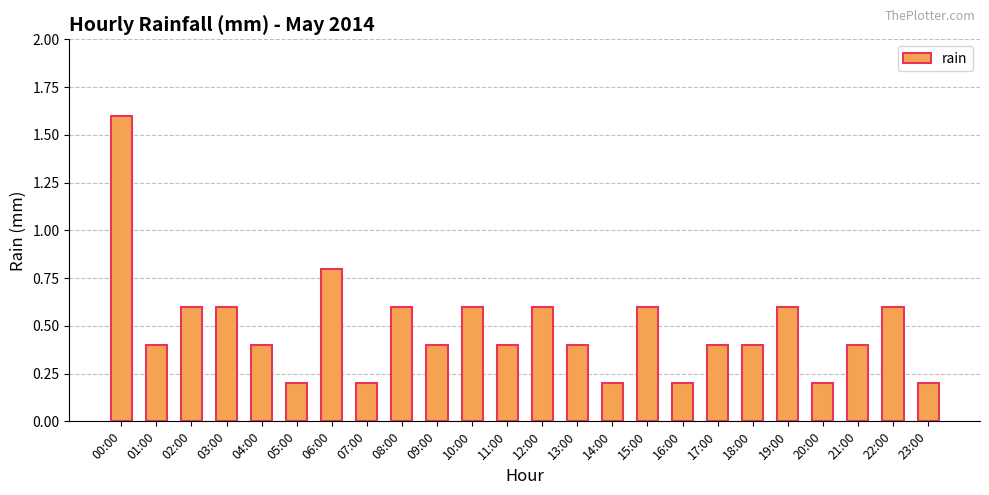

What is the sum of all values?

11.6